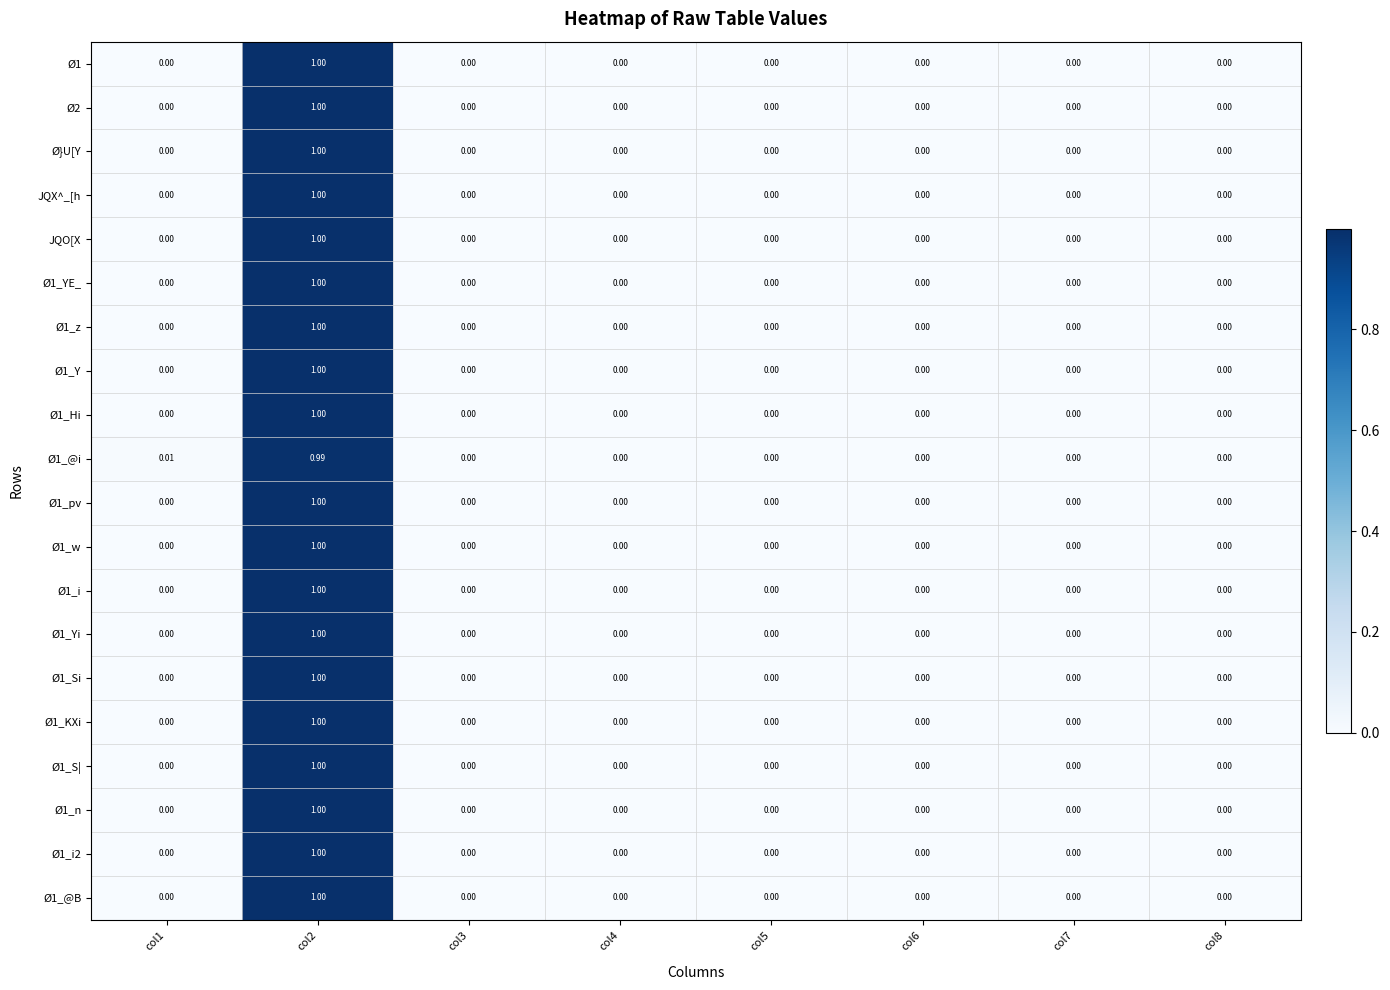

Which series has the largest range (max minus min)?

Ø1_i